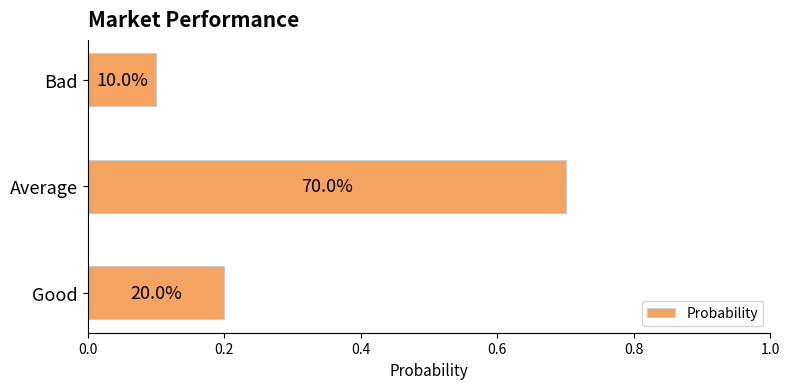

Does the chart contain any negative values?

No